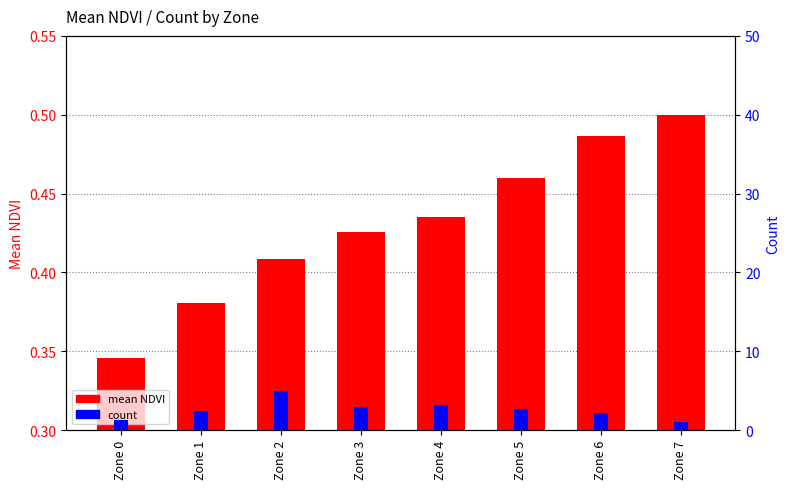

Which label corresponds to the smallest value in the chart?

Zone 0